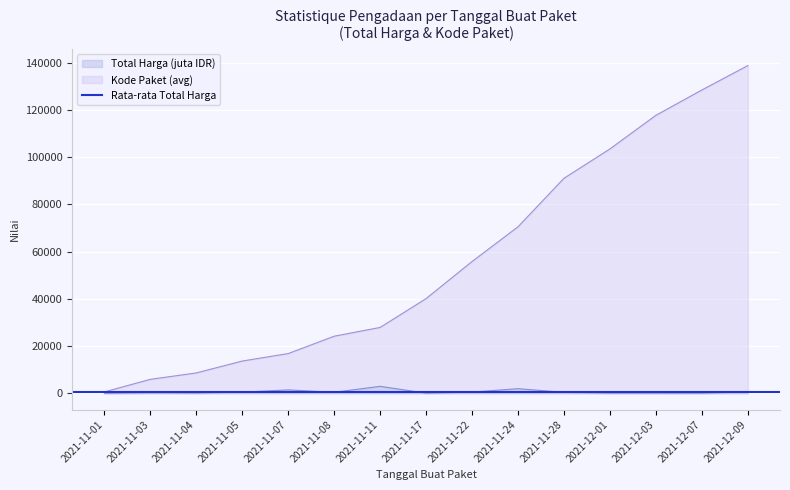

Is it true that Kode Paket (avg) equals 27891.0 at 2021-11-11?

True